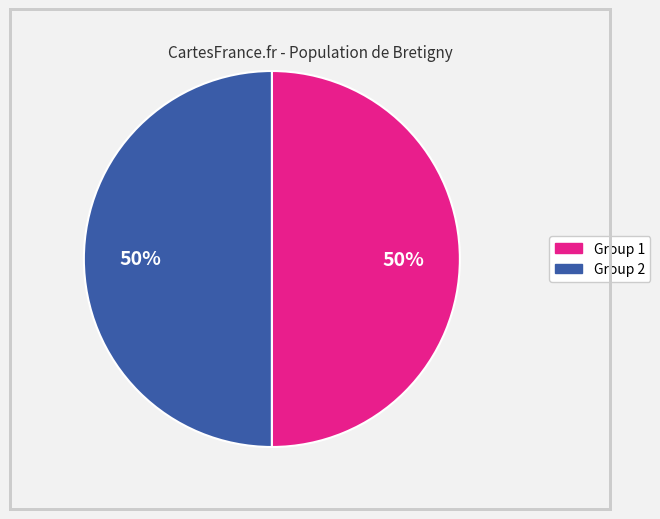

Count the number of slices in the pie.

2